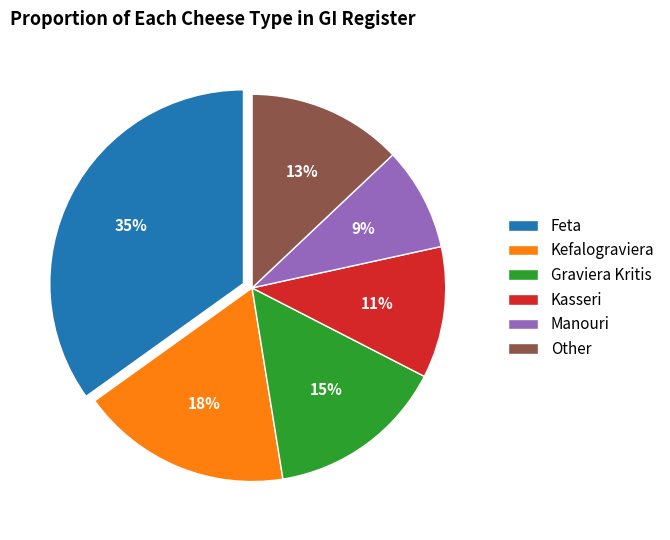

What is the smallest slice in the pie chart?

Manouri